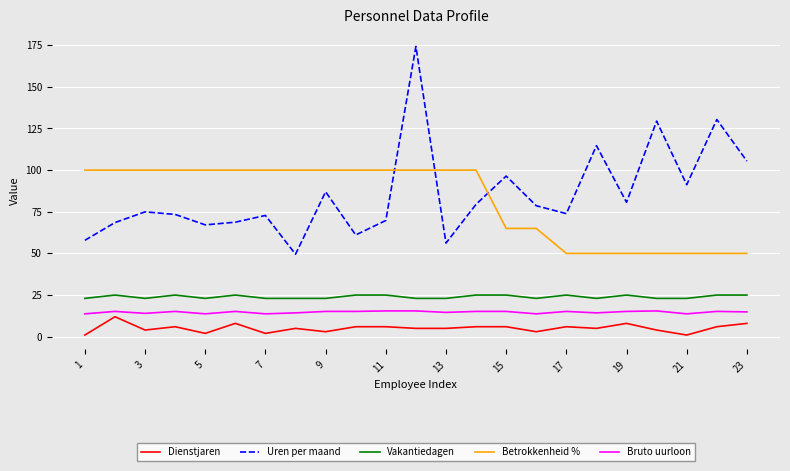

Which series has the largest range (max minus min)?

Uren per maand